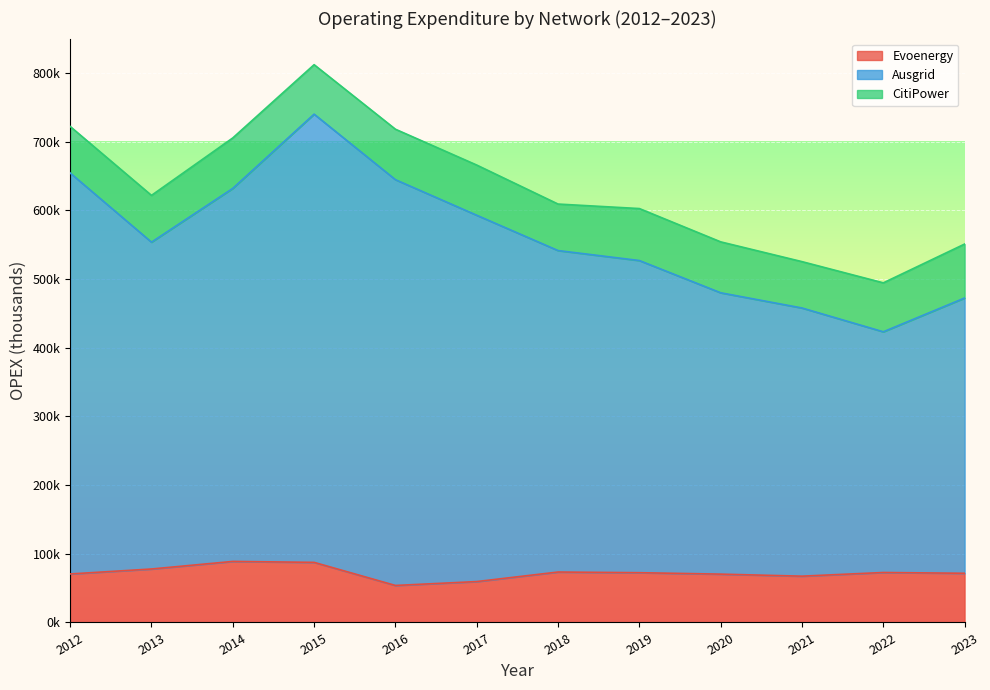

What is the sum of the Ausgrid values at 2018 and 2013?

1095.0